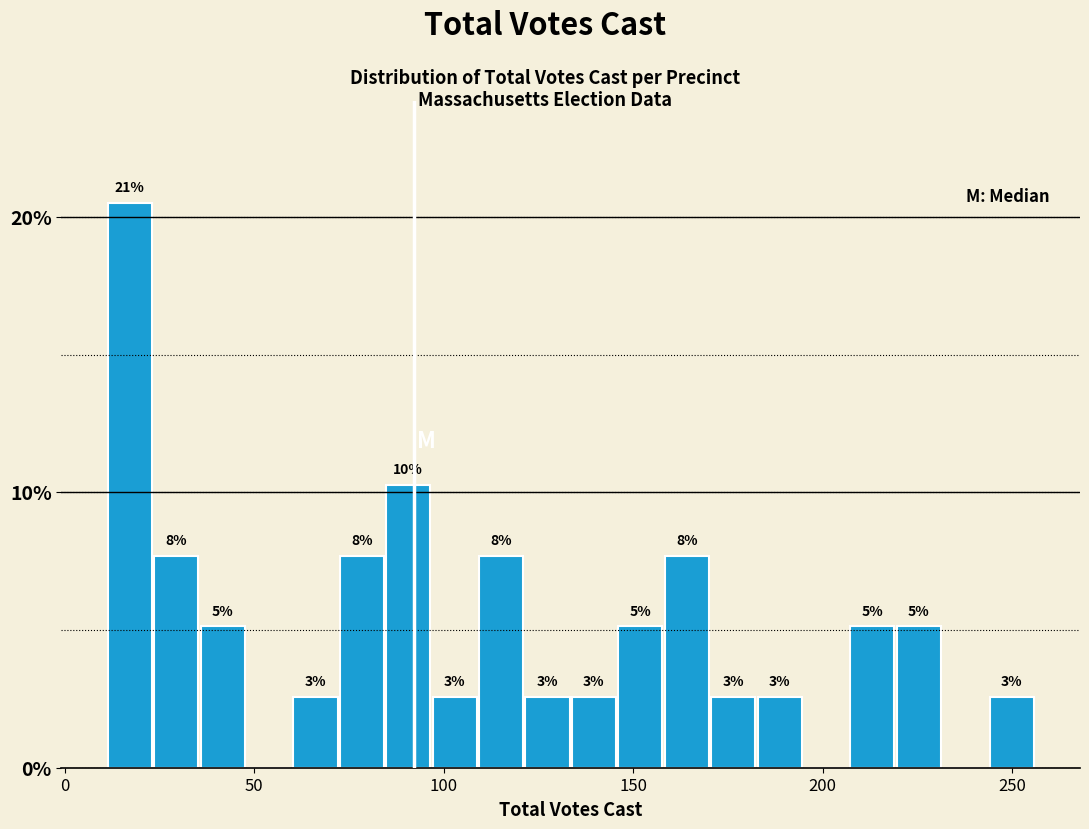

Read against the x-axis, roughly where is the centre of the tallest bar?

15